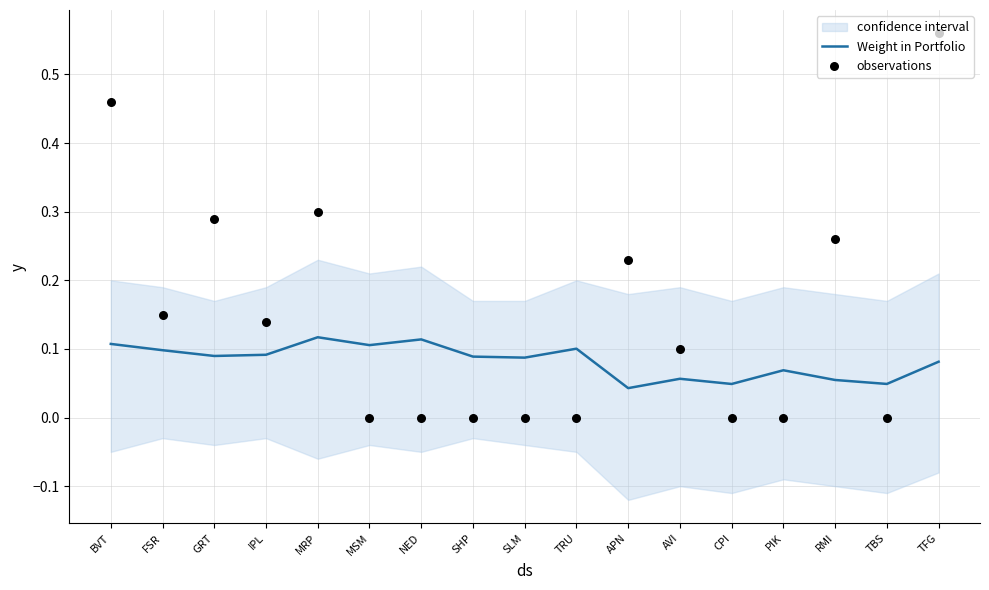

Which series contains the highest Y value?

observations